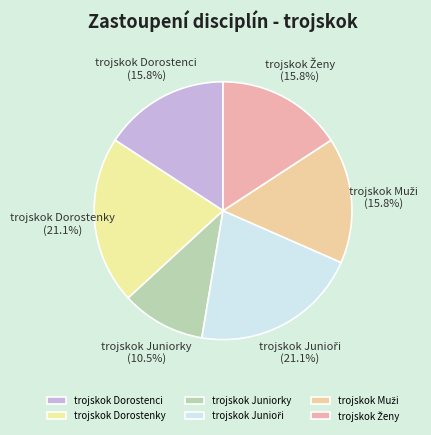

Which slice is the smallest?

trojskok Juniorky